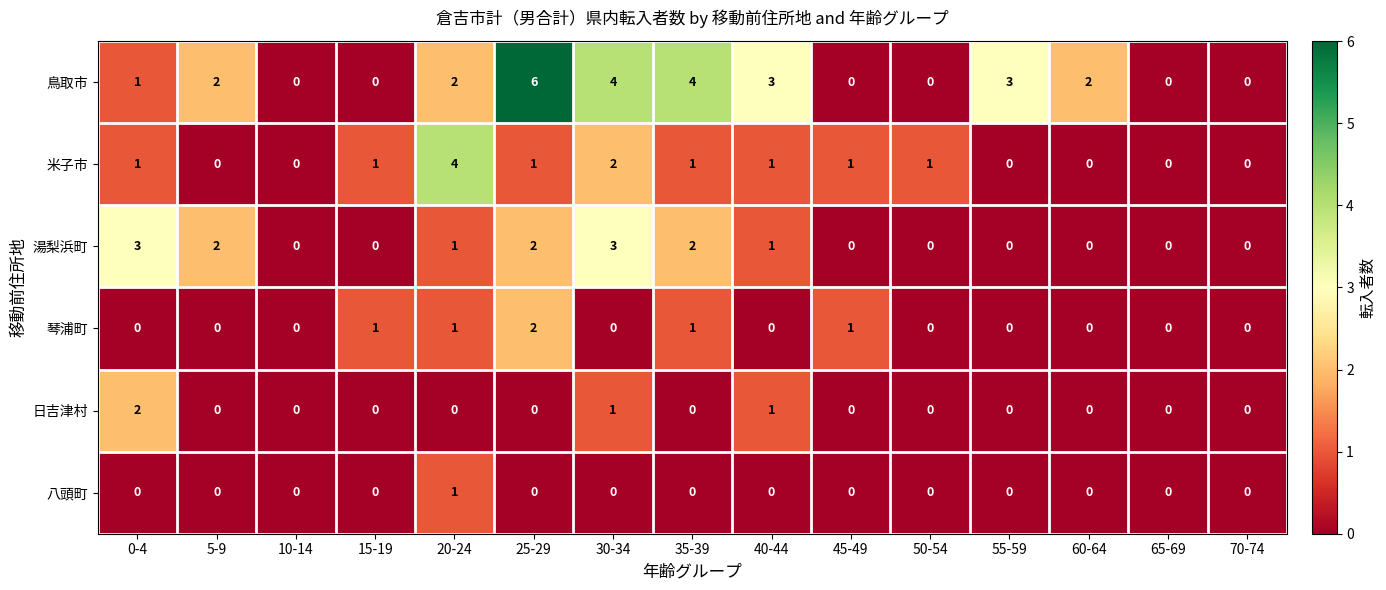

What is the difference between the maximum and second lowest values in the 湯梨浜町 series?

3